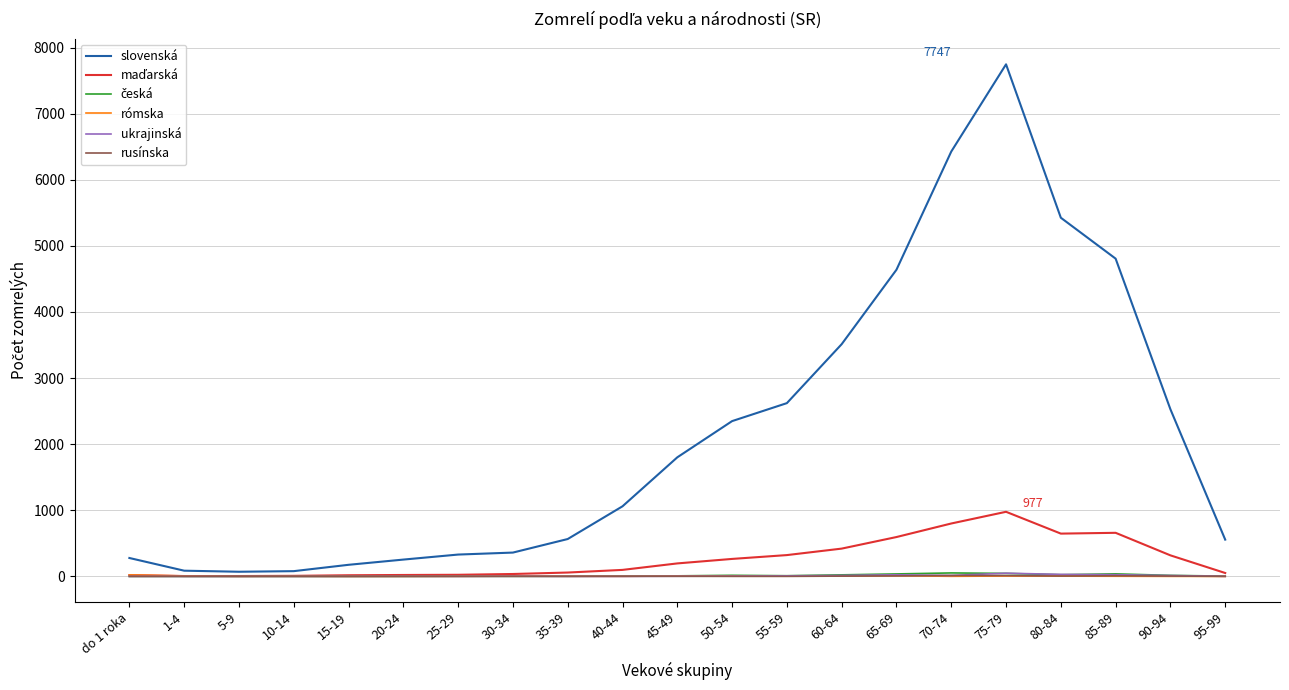

What is the greatest value displayed?

7747